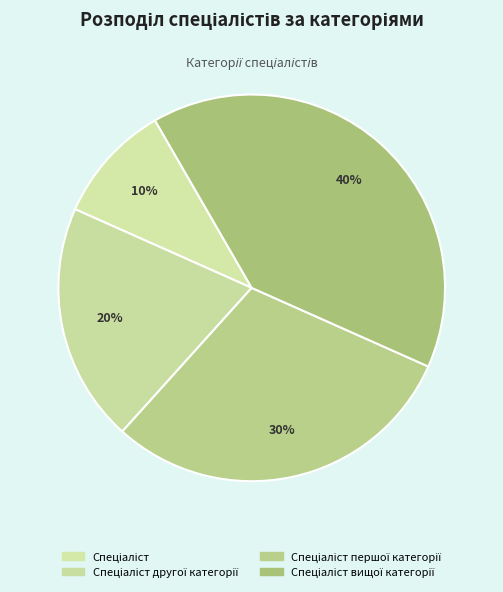

To the nearest percent, what is the difference between the largest and smallest slice percentages?

30%